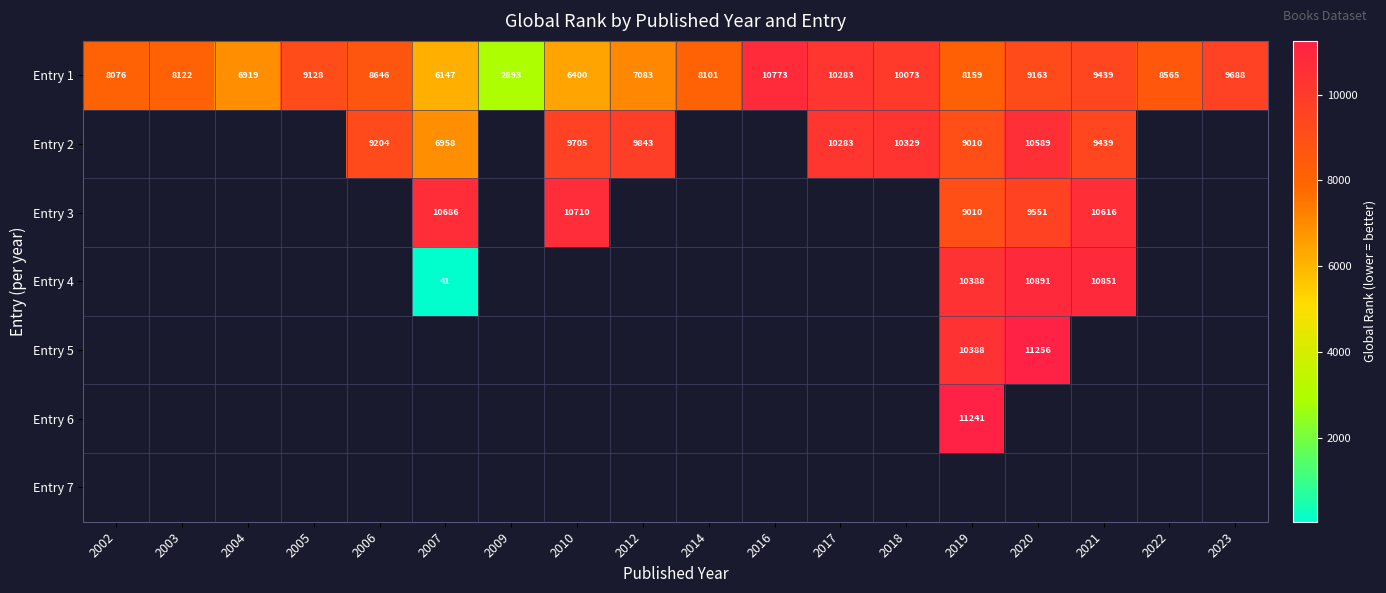

At which label does Entry 1 first exceed 8565?

2005